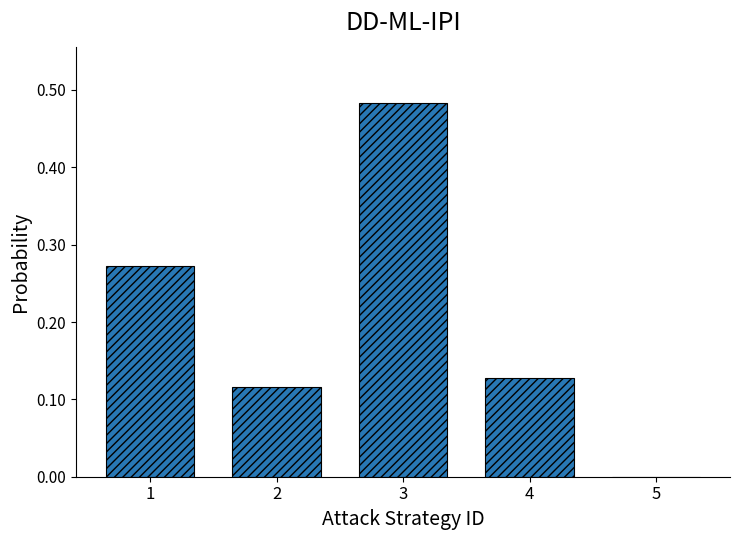

Are the bars grouped side by side (vs. stacked)?

No